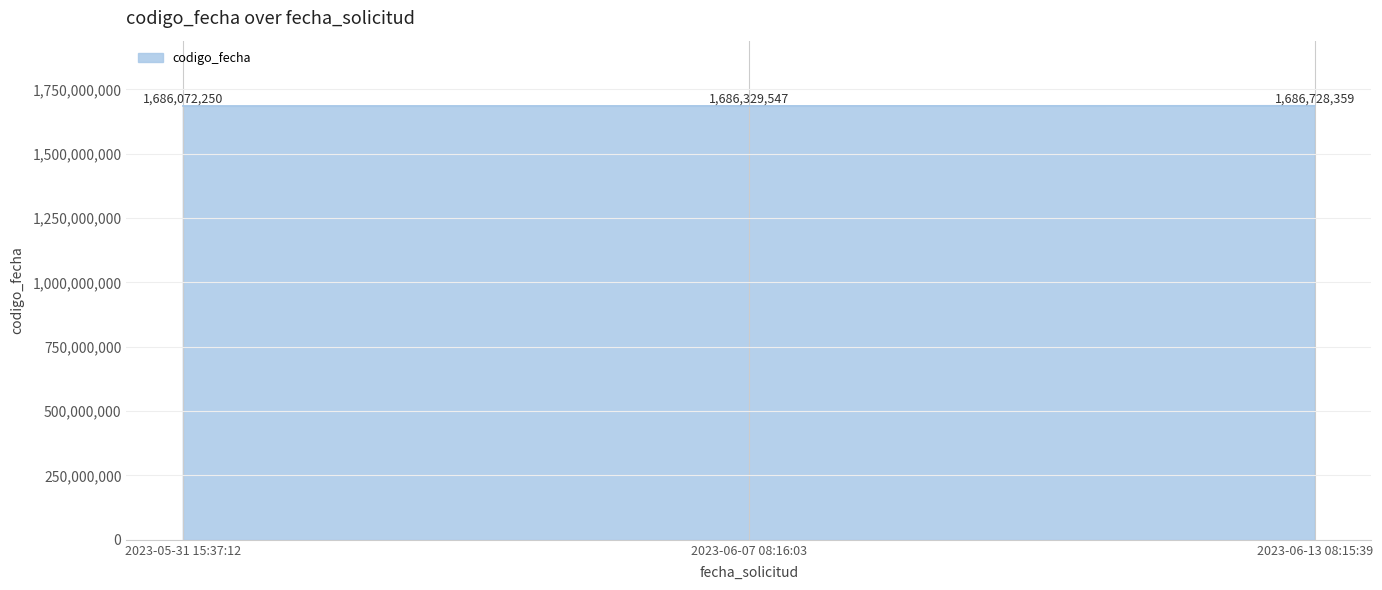

What position from the right is 2023-05-31 15:37:12?

3